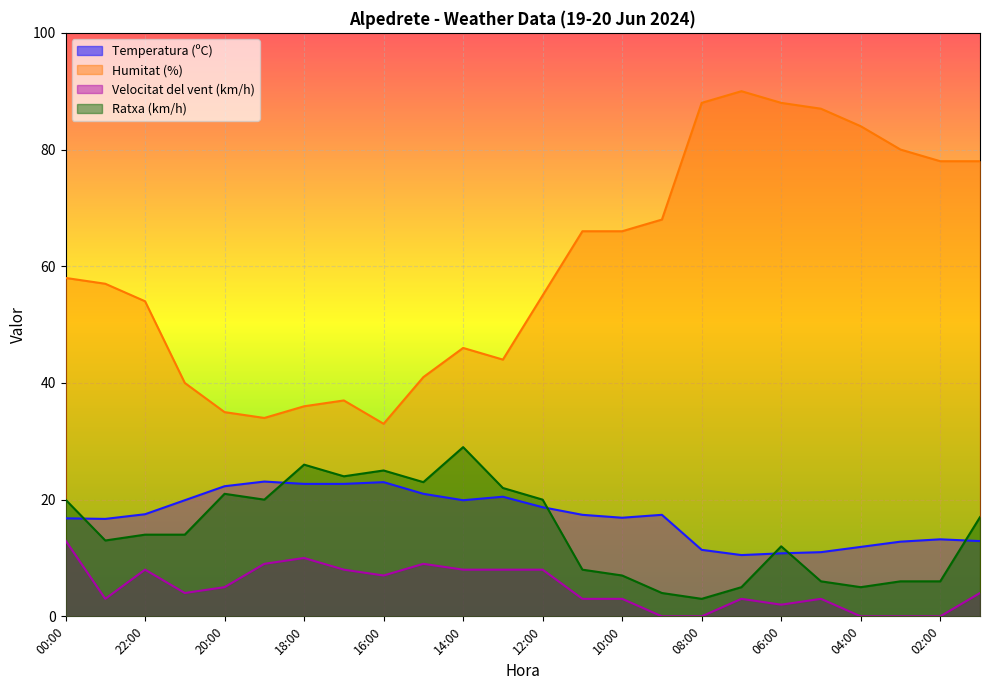

Reading right to left, what are all the values shown in this chart?

Temperatura (ºC): 12.9	13.2	12.8	11.9	11.0	10.8	10.5	11.4	17.4	16.9	17.4	18.7	20.5	19.9	21.0	23.0	22.7	22.7	23.1	22.3	19.9	17.5	16.7	16.8
Humitat (%): 78.0	78.0	80.0	84.0	87.0	88.0	90.0	88.0	68.0	66.0	66.0	55.0	44.0	46.0	41.0	33.0	37.0	36.0	34.0	35.0	40.0	54.0	57.0	58.0
Velocitat del vent (km/h): 4.0	0.0	0.0	0.0	3.0	2.0	3.0	0.0	0.0	3.0	3.0	8.0	8.0	8.0	9.0	7.0	8.0	10.0	9.0	5.0	4.0	8.0	3.0	13.0
Ratxa (km/h): 17.0	6.0	6.0	5.0	6.0	12.0	5.0	3.0	4.0	7.0	8.0	20.0	22.0	29.0	23.0	25.0	24.0	26.0	20.0	21.0	14.0	14.0	13.0	20.0